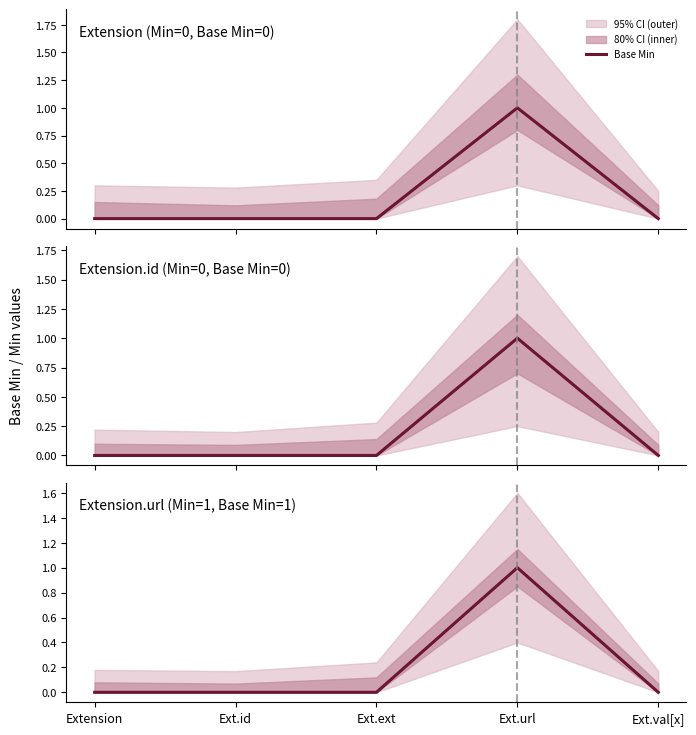

Is this an area chart (filled region under the line)?

No